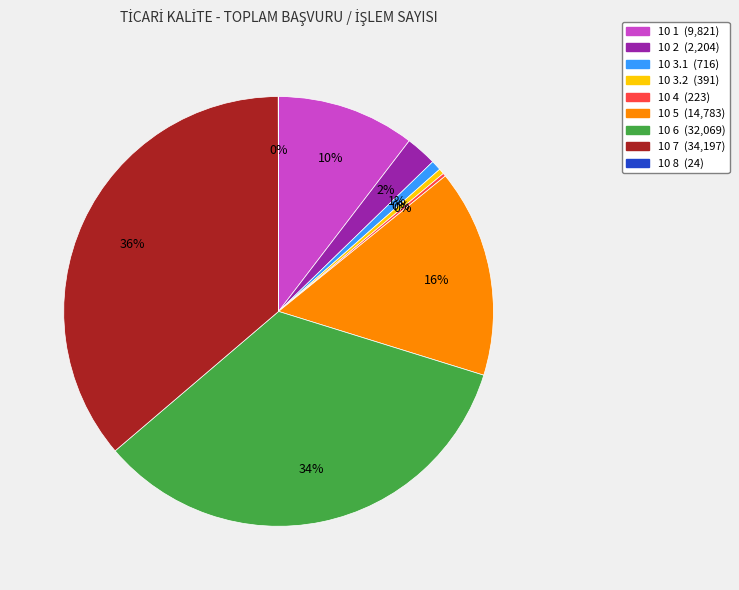

To the nearest percent, what portion does 10 5 represent?

16%